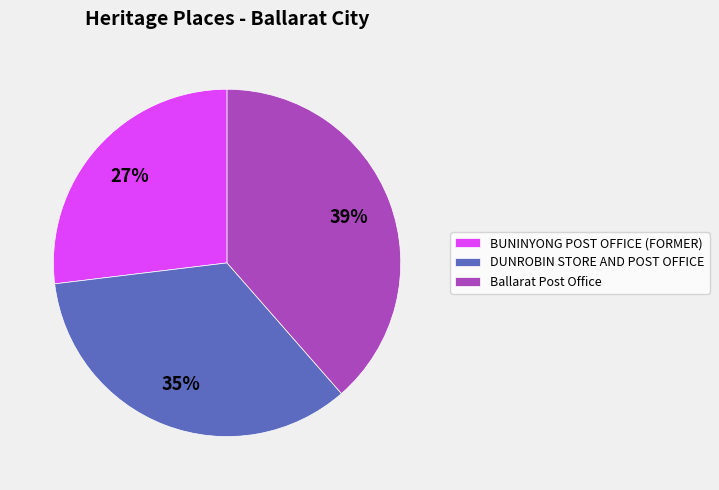

To the nearest percent, what is the difference between the BUNINYONG POST OFFICE (FORMER) and Ballarat Post Office slice percentages?

12%